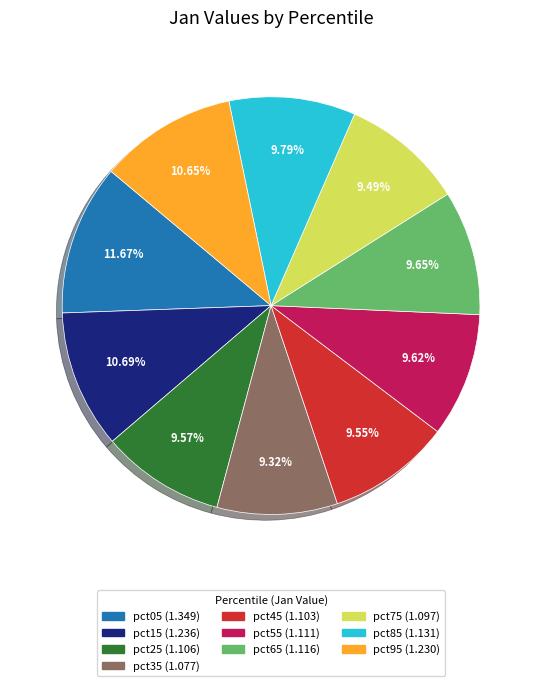

What is the largest slice in the pie chart?

pct05